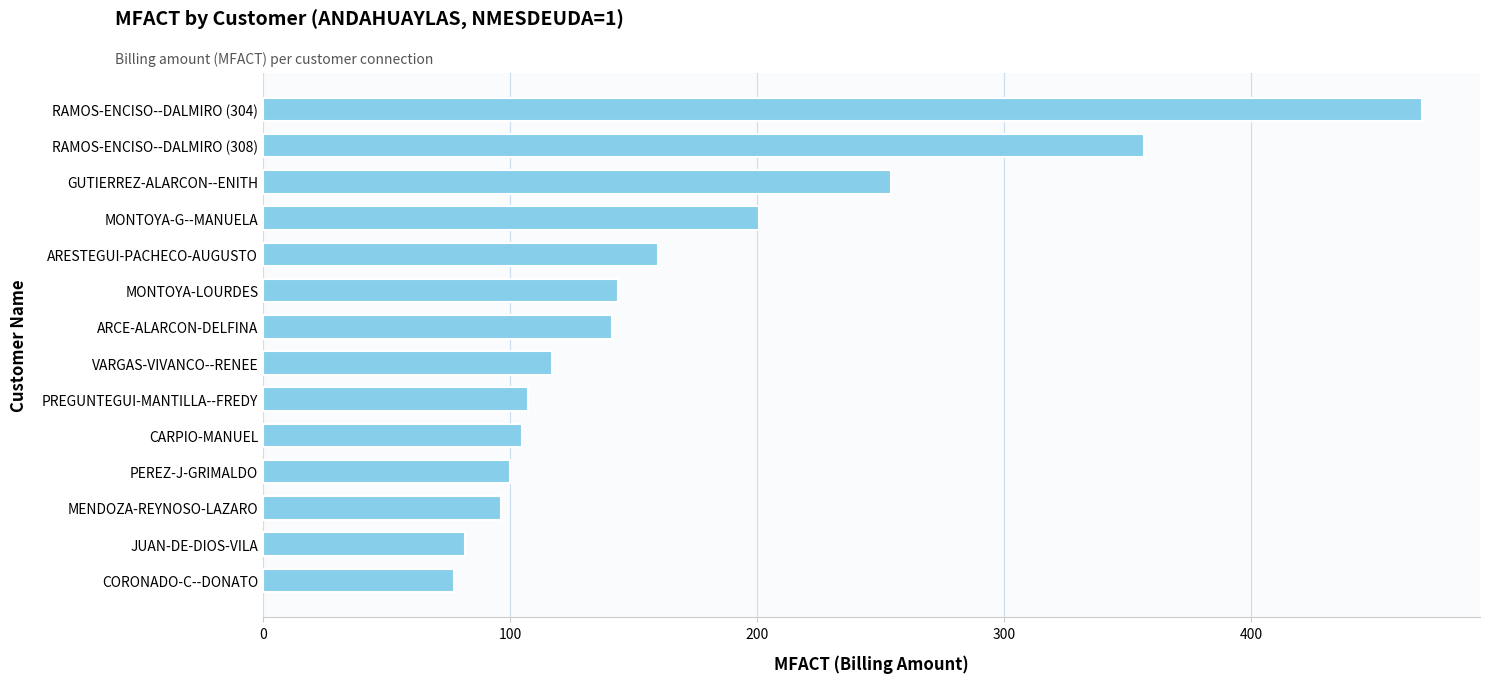

What is the difference between the second highest and second lowest values?

274.9